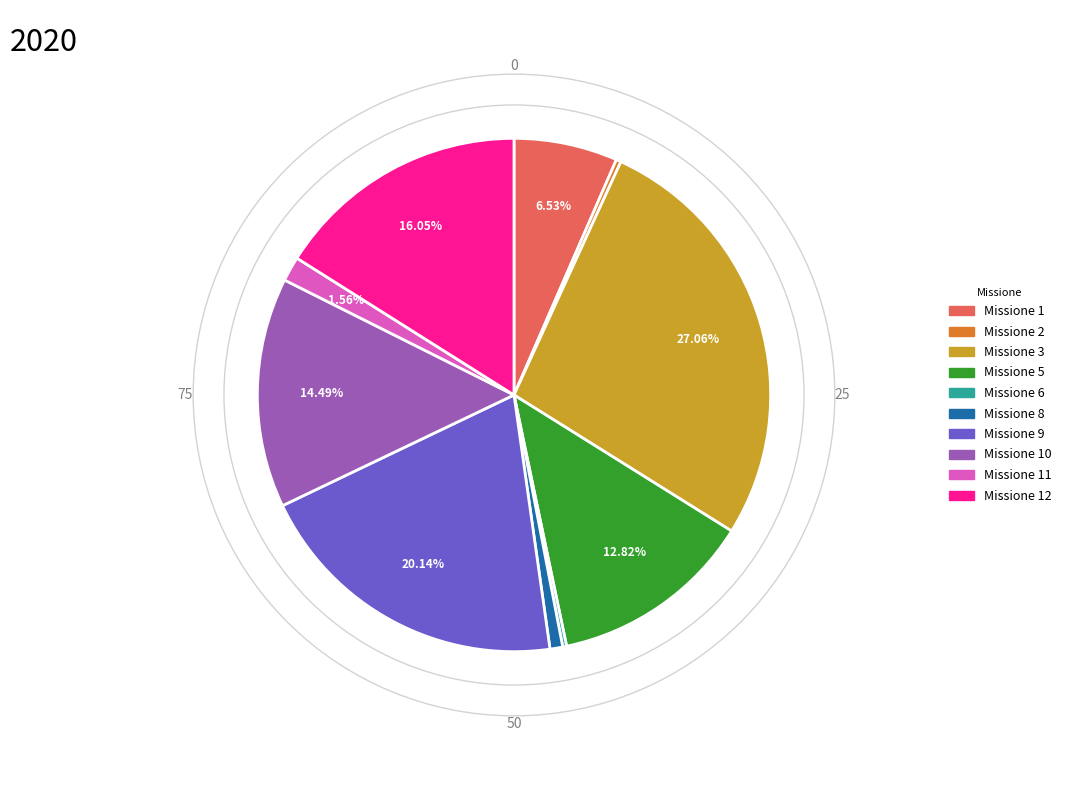

Approximately how many times larger is the value at Missione 1 compared to Missione 12?

0.4